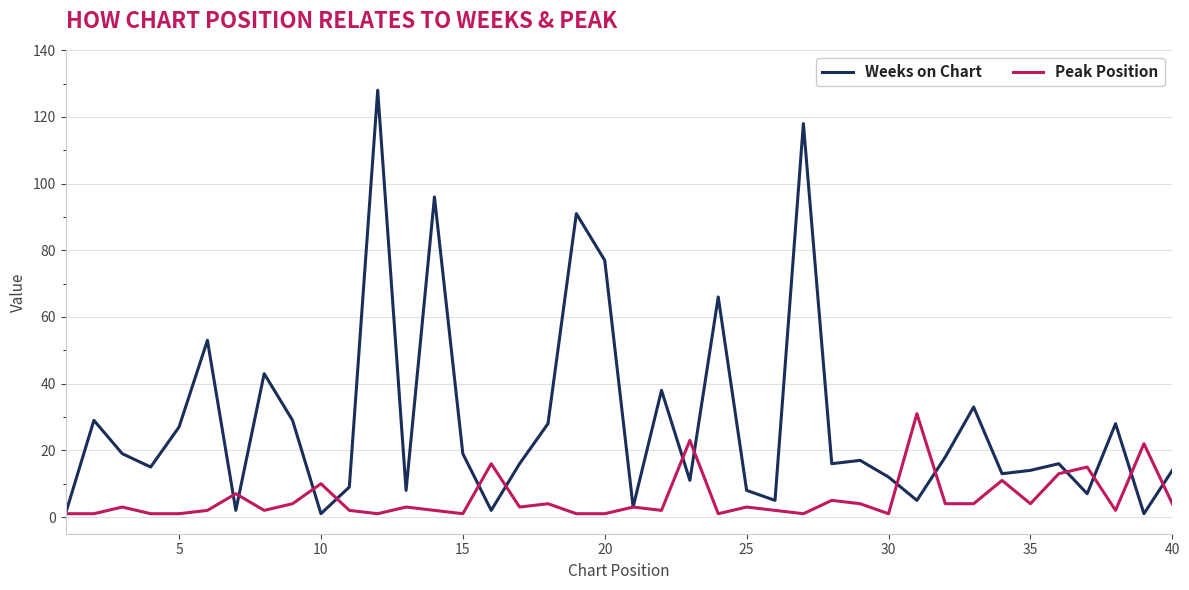

List the series in order of their overall mean, lowest first.

Peak Position, Weeks on Chart